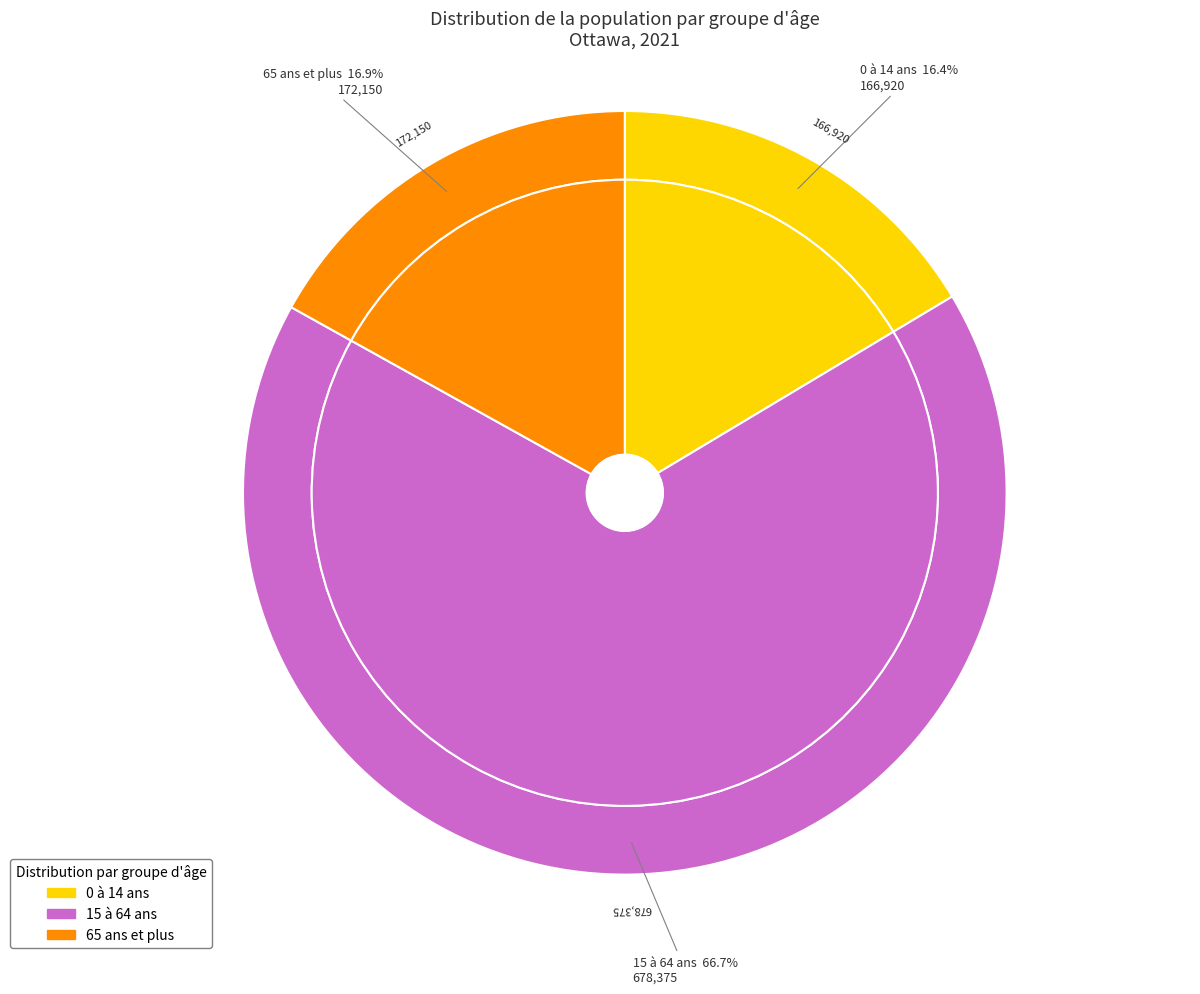

How much of the chart is everything except 0 à 14 ans?

83.6%